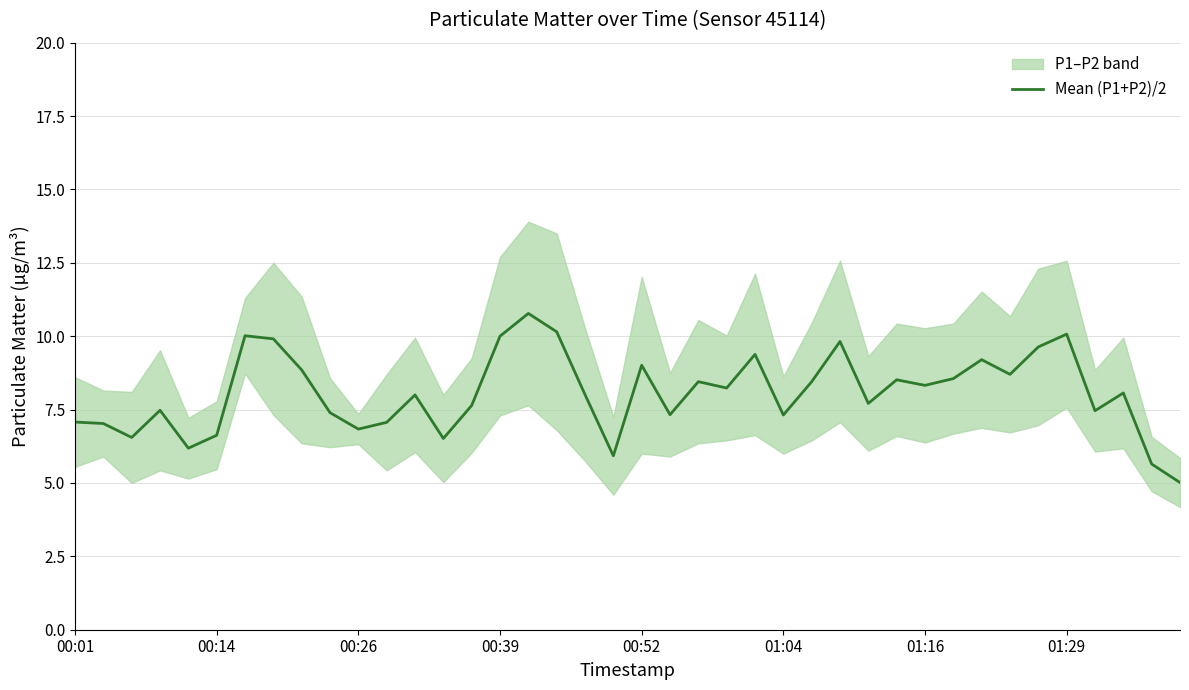

Between 23 and 21, which is larger?

23